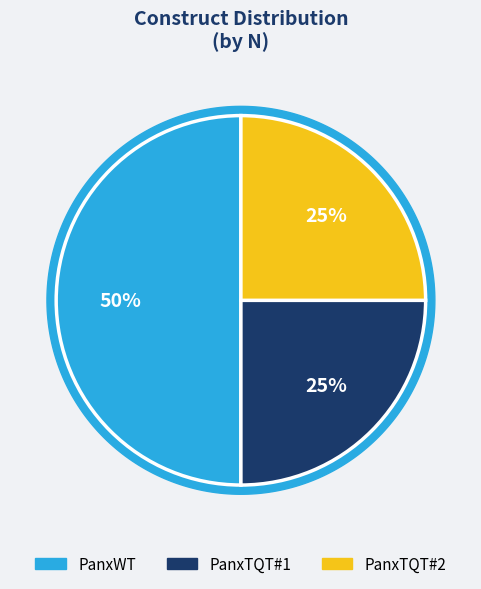

To the nearest percent, what portion does PanxTQT#2 represent?

25%